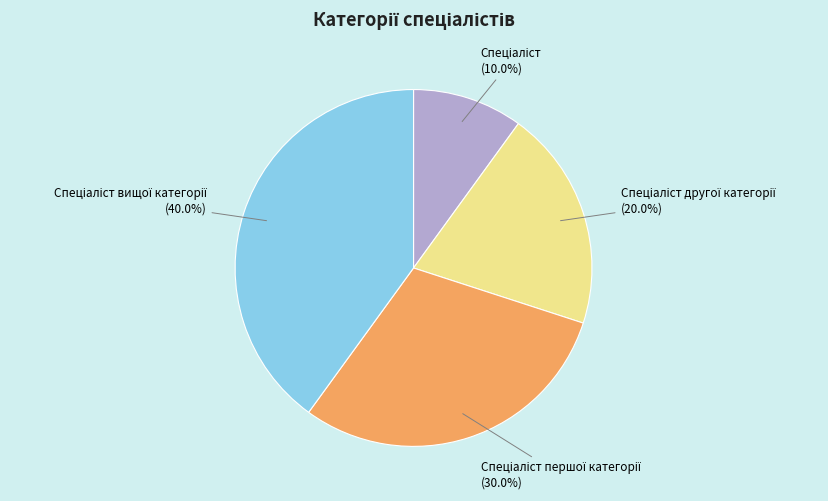

To the nearest percent, what is the average slice percentage?

25%